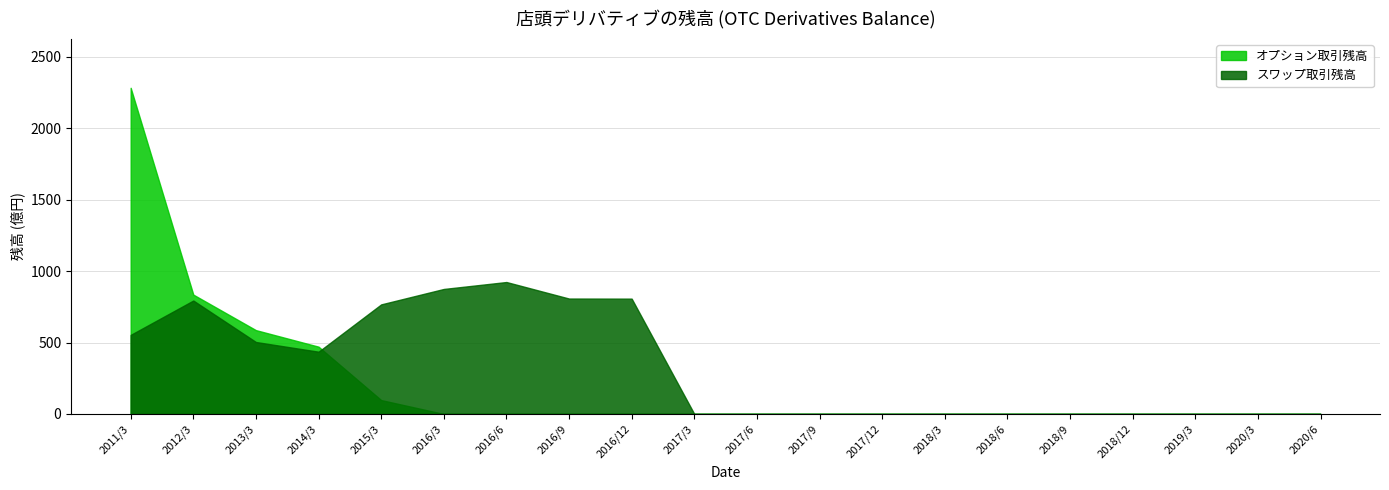

Reading left to right, transcribe all the data shown in this chart.

スワップ取引残高: 553.4	793.8	503.6	435.6	766.9	874.8	923.4	807.7	807.1	0.0	0.0	0.0	0.0	0.0	0.0	0.0	0.0	0.0	0.0	0.0
オプション取引残高: 2282.7	835.3	586.6	470.9	97.1	0.0	0.0	0.0	0.0	0.0	0.0	0.0	0.0	0.0	0.0	0.0	0.0	0.0	0.0	0.0